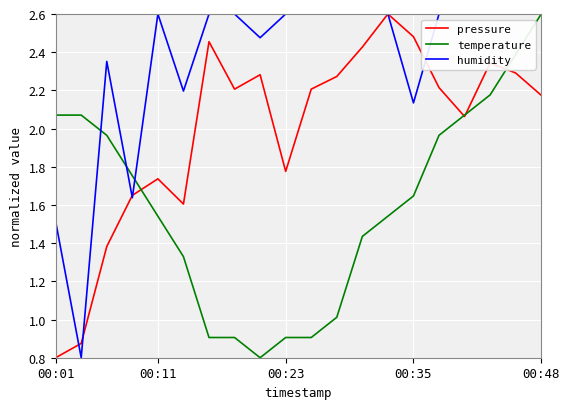

Rank the series by their average value, from highest to lowest.

humidity, pressure, temperature